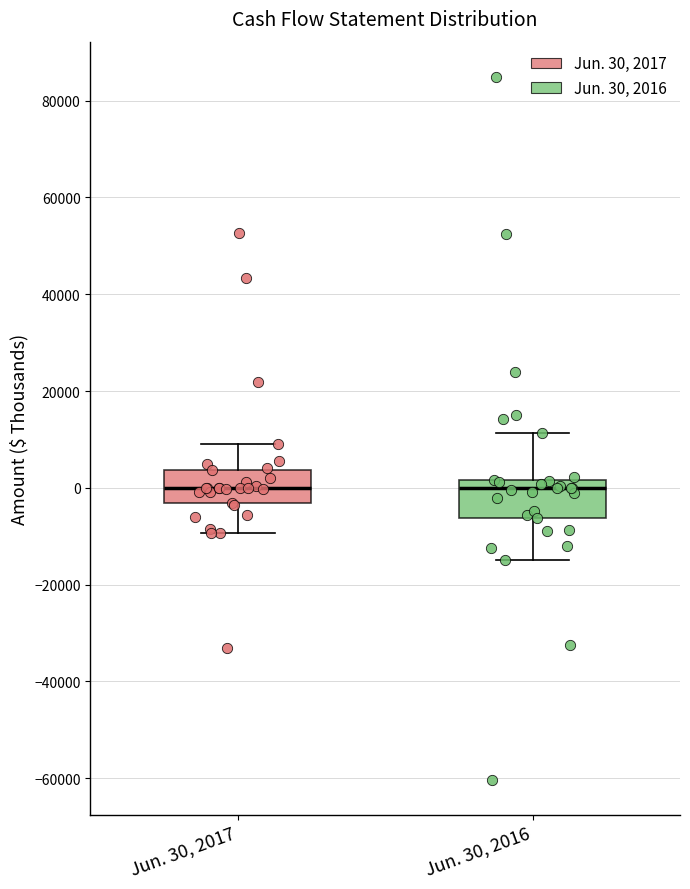

Where is the lower edge of the box for Jun. 30, 2016 on the y-axis? The values are not printed on the chart, so give them approximately, as read against the axis.

-6000